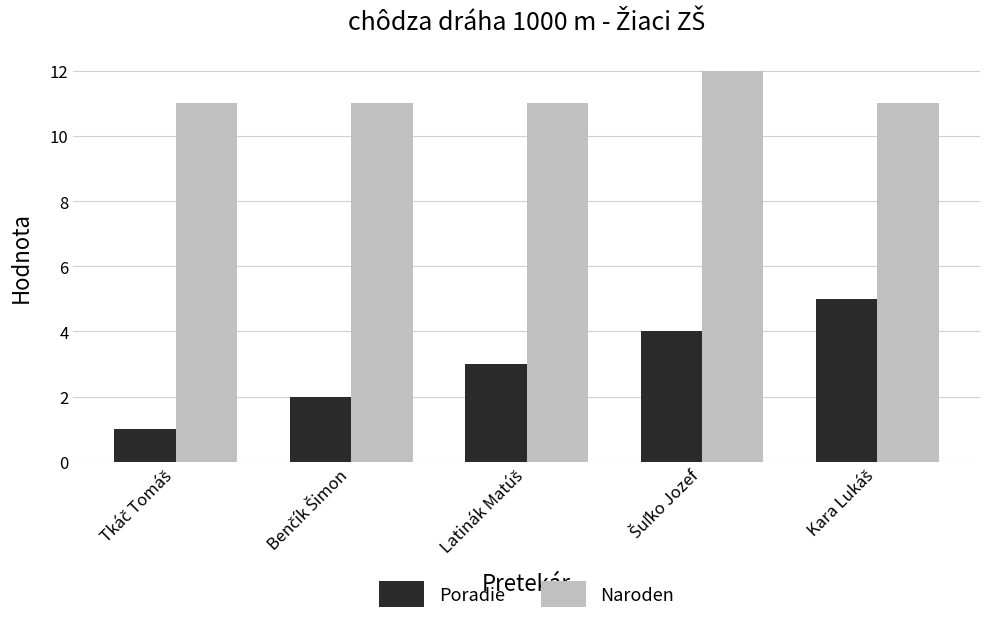

Reading right to left, extract all data points from this chart.

Poradie: 5	4	3	2	1
Naroden: 11	12	11	11	11